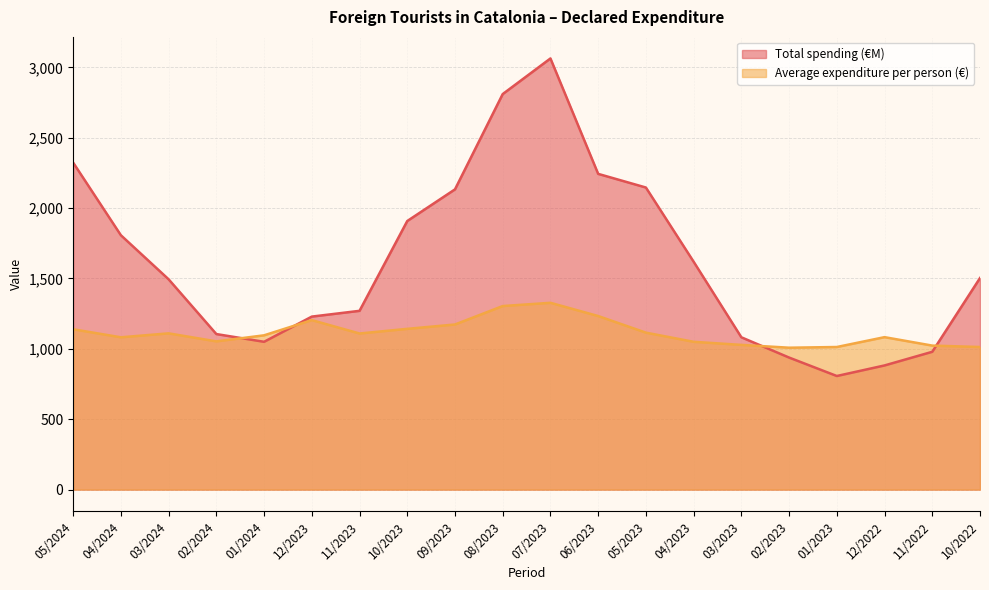

Where is the first local minimum for Total spending (€M)?

01/2024